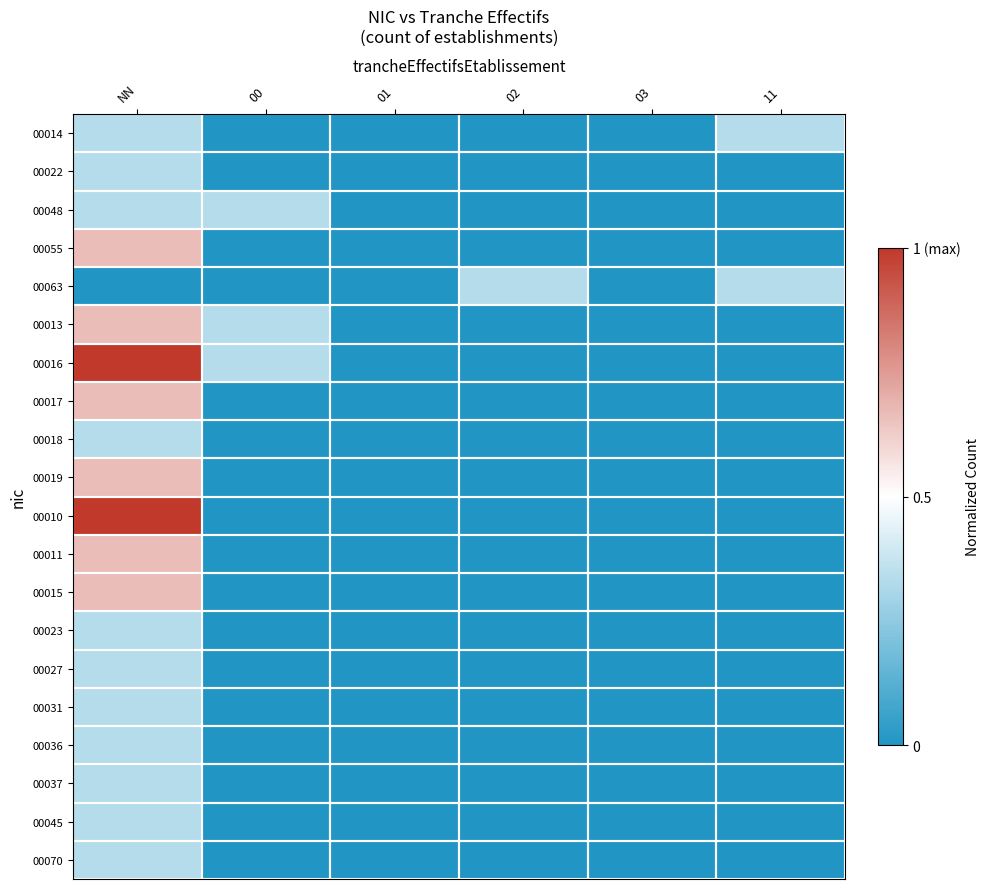

Which series has the largest range (max minus min)?

00016